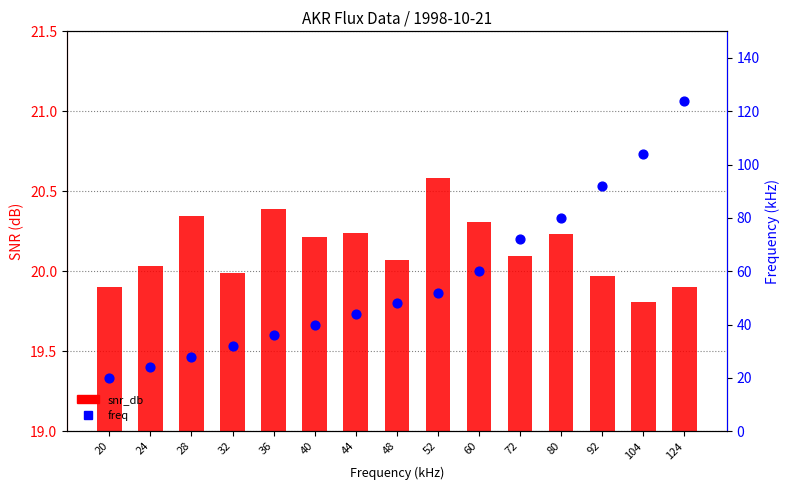

Which series has the largest Y range (max minus min)?

freq